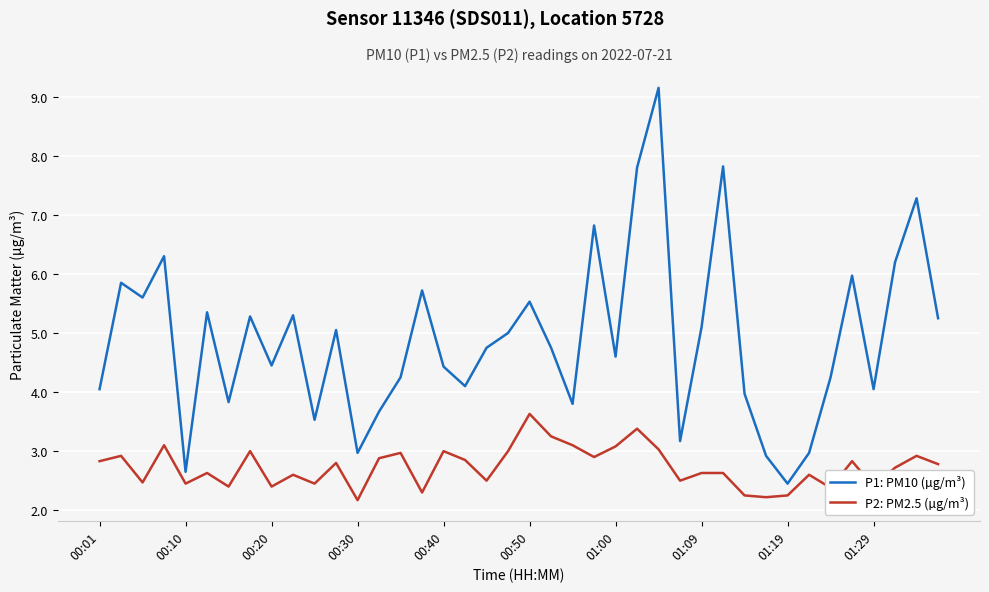

True or false: P1: PM10 (µg/m³) and P2: PM2.5 (µg/m³) intersect in this chart.

False